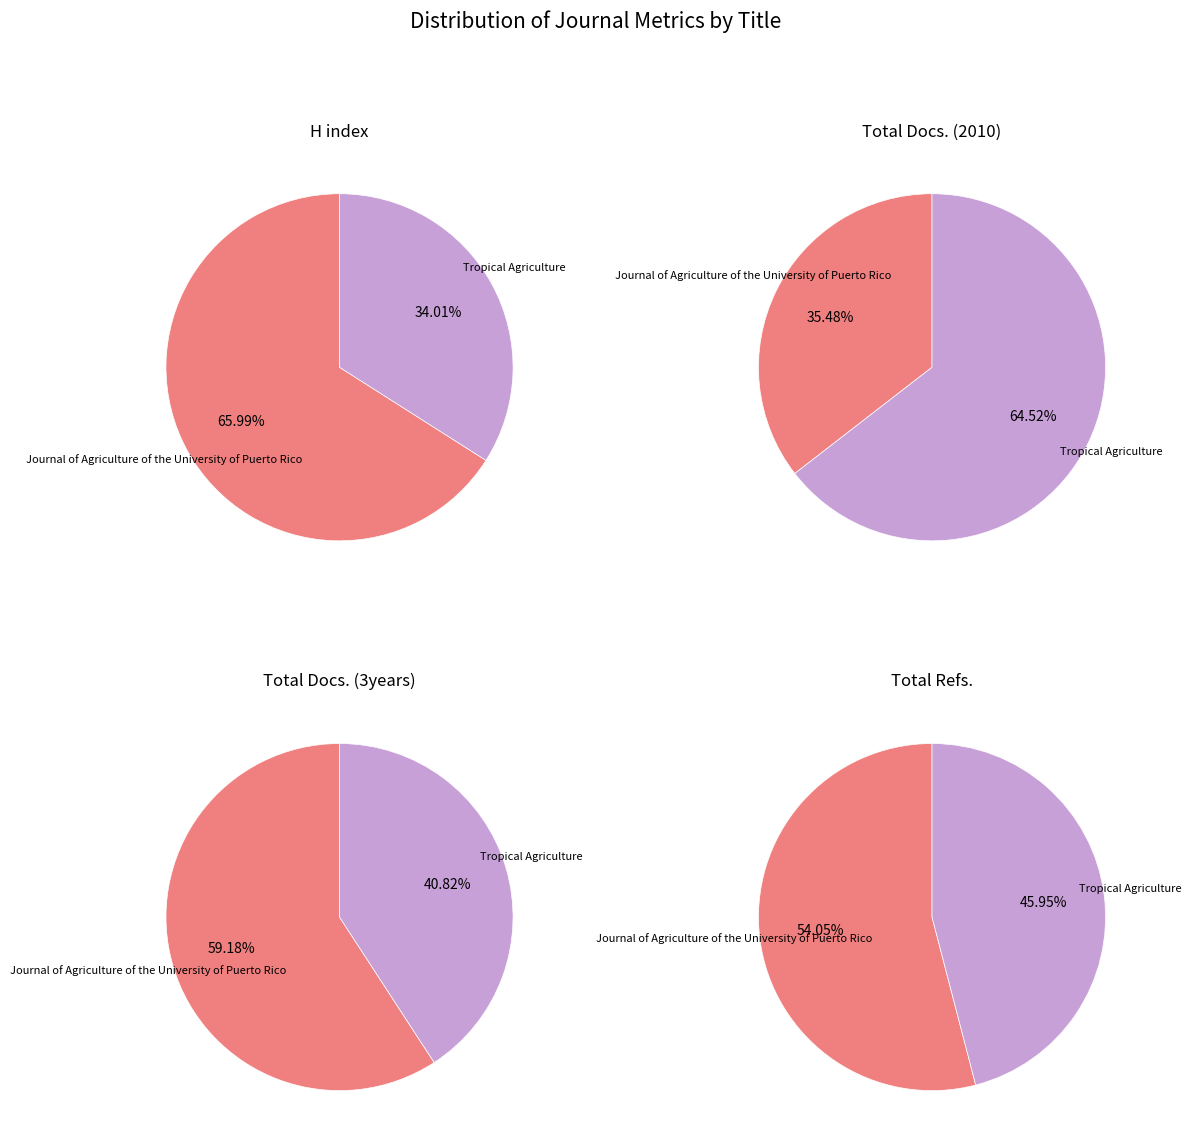

To the nearest percent, what is the difference between the largest and smallest slice percentages?

32%